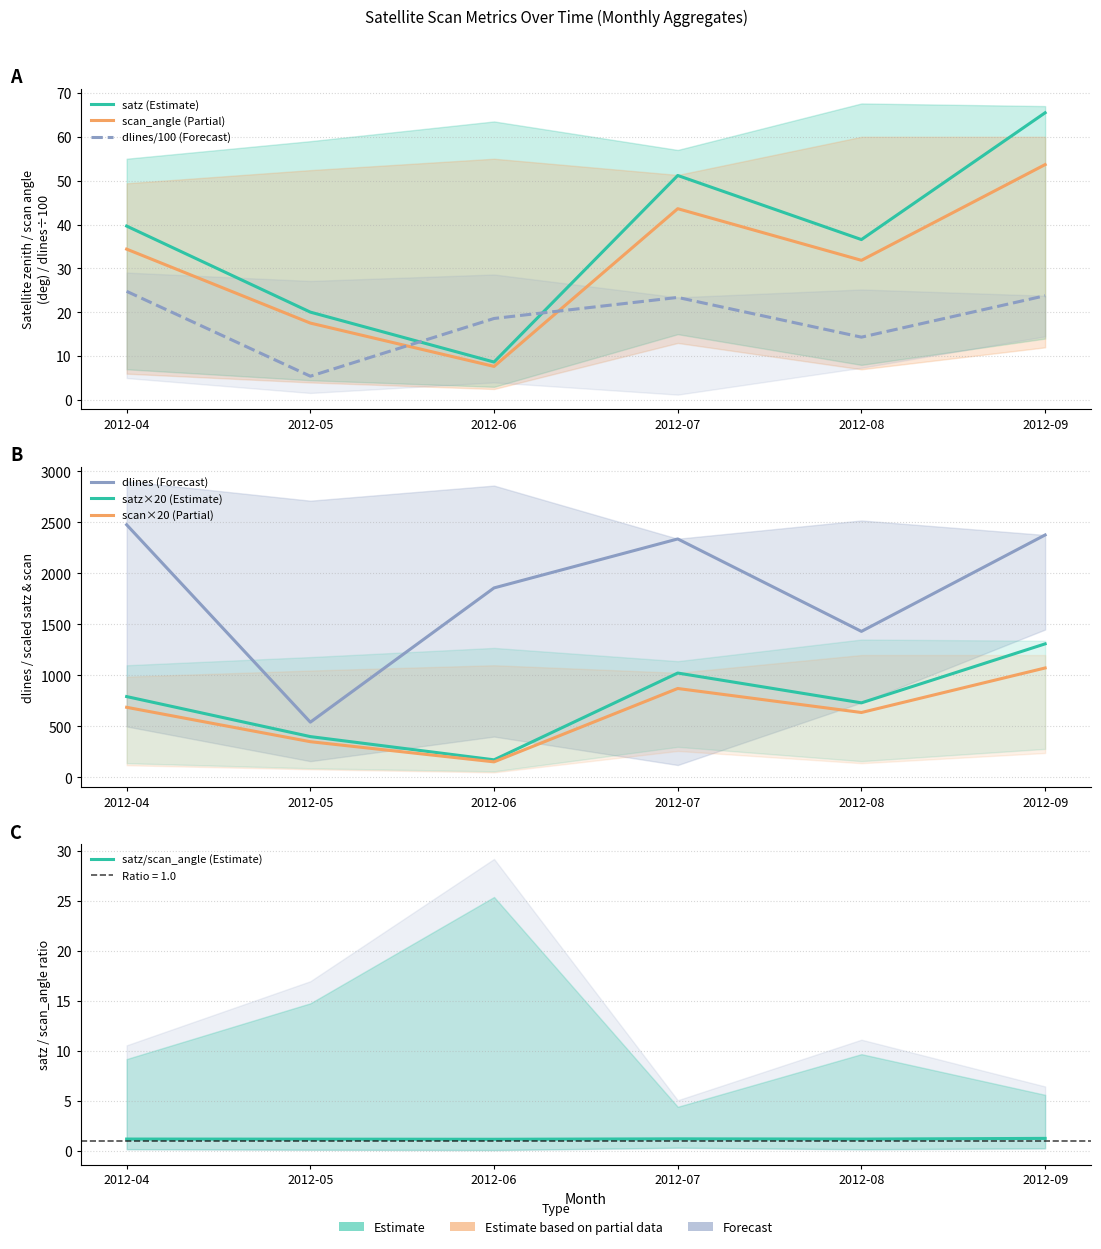

Rank the categories by mlines value from lowest to highest.

2012-05, 2012-08, 2012-06, 2012-07, 2012-09, 2012-04